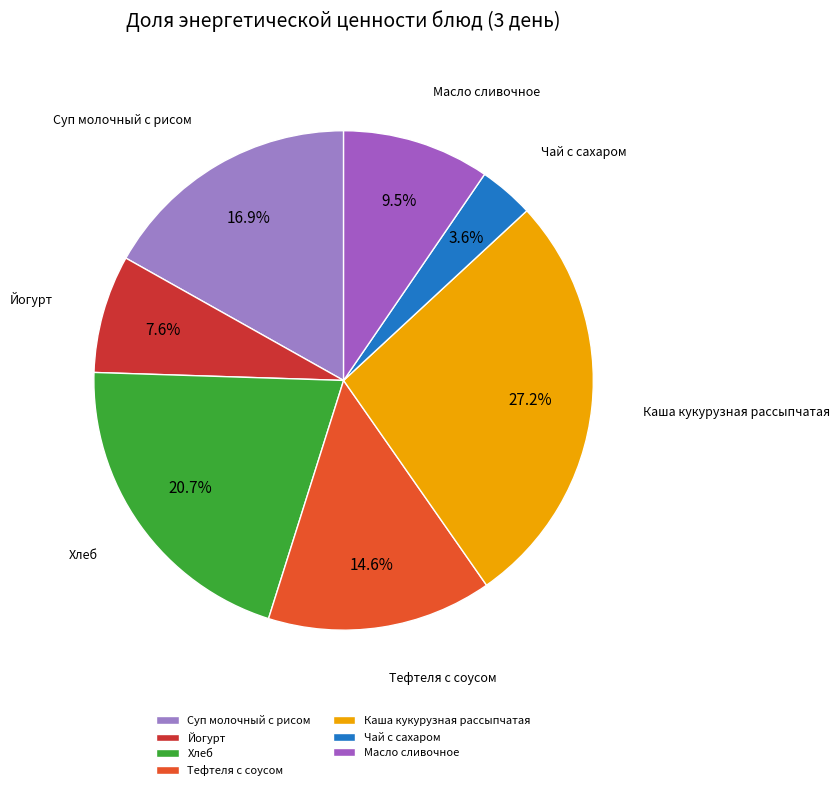

To the nearest percent, what percentage of the pie is Каша кукурузная рассыпчатая?

27%